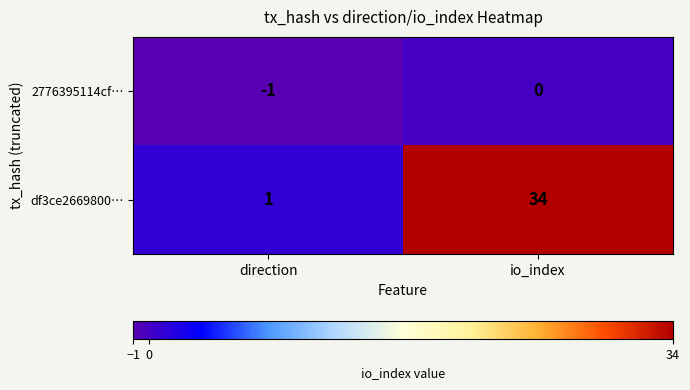

Which category has the highest value in the 2776395114cf… series?

io_index